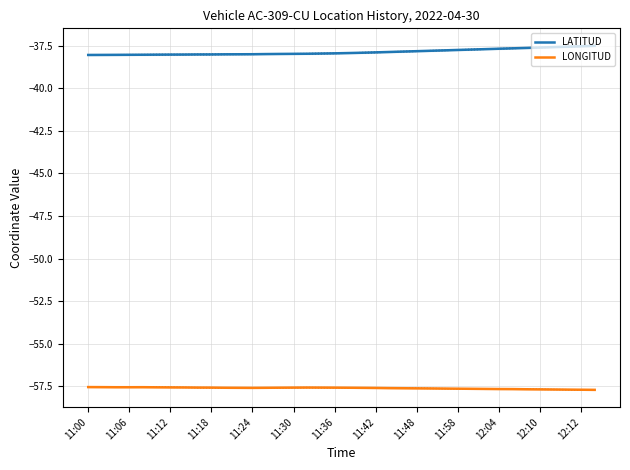

Which series has the widest spread of values?

LATITUD